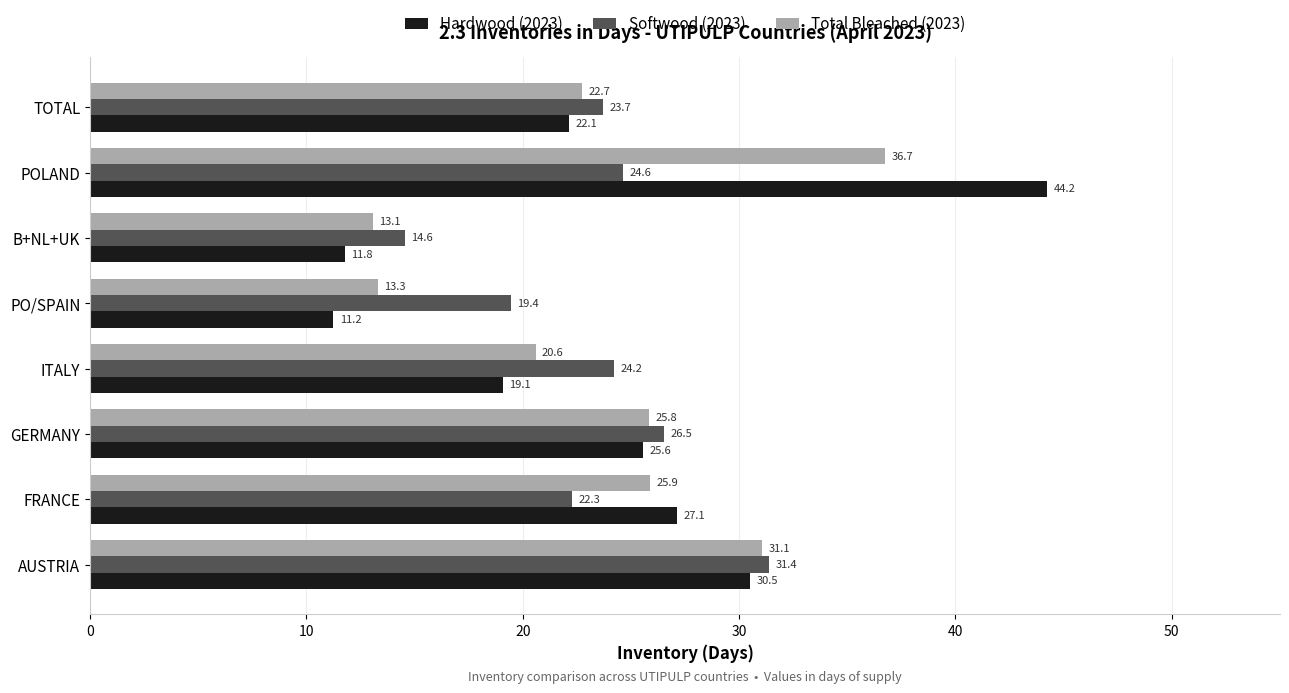

Which category has the highest value across all series?

POLAND